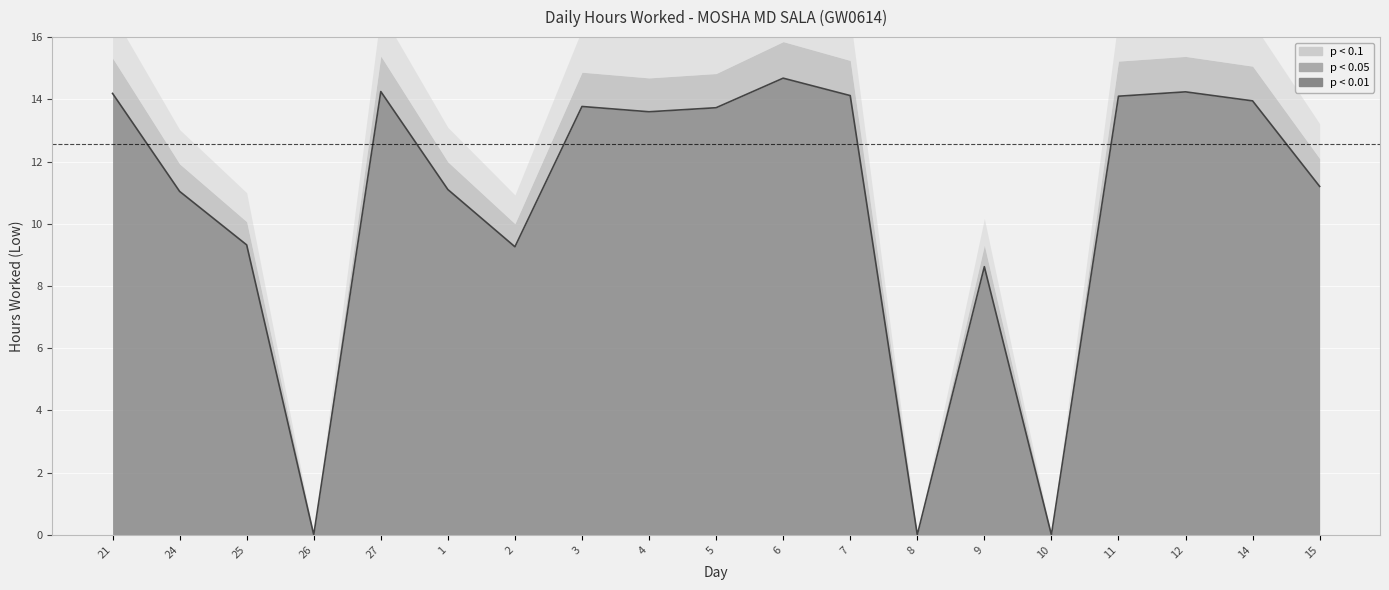

At which category does the data reach its first local peak?

27